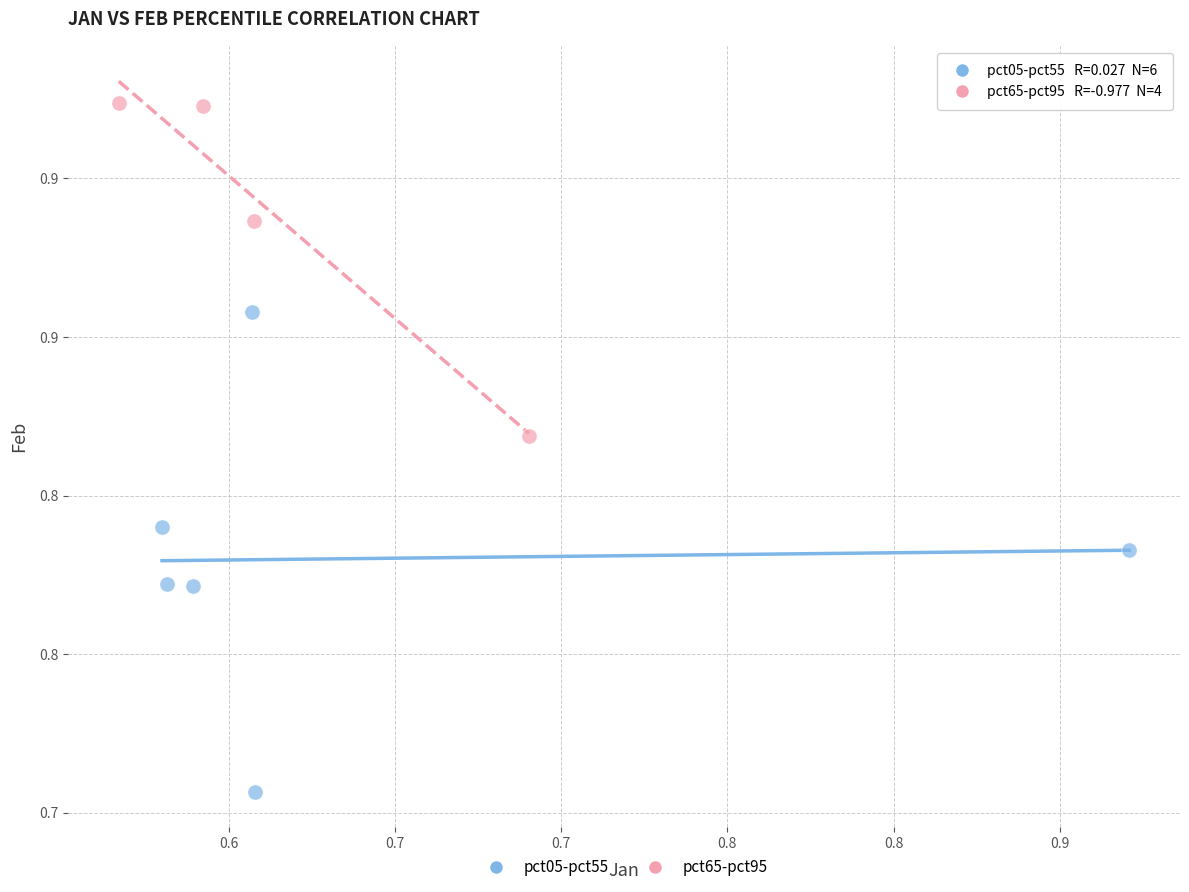

What are all the series names shown in the legend?

pct05-pct55, pct65-pct95